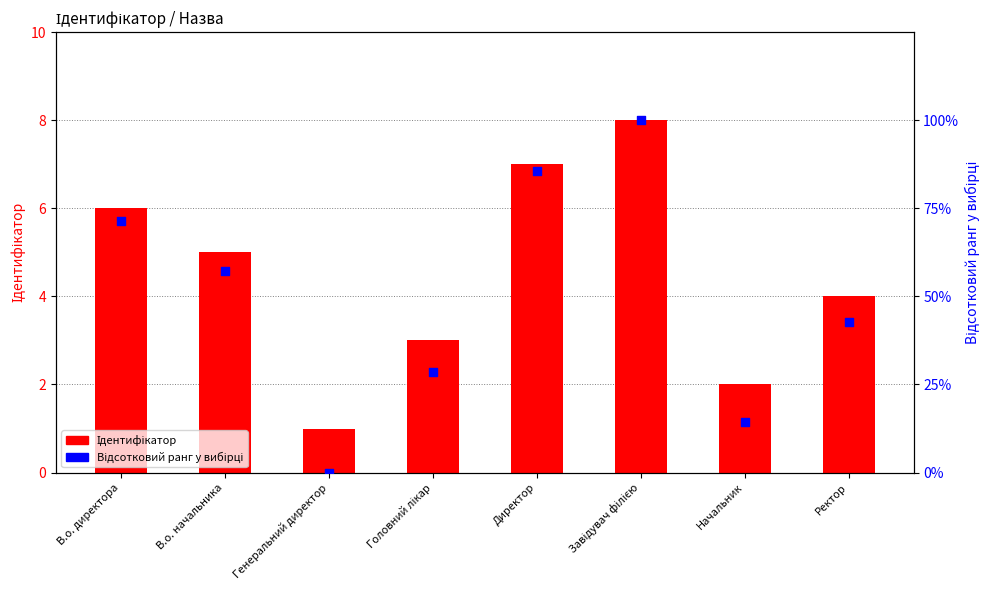

Which series has the widest spread of Y values?

Відсотковий ранг у вибірці